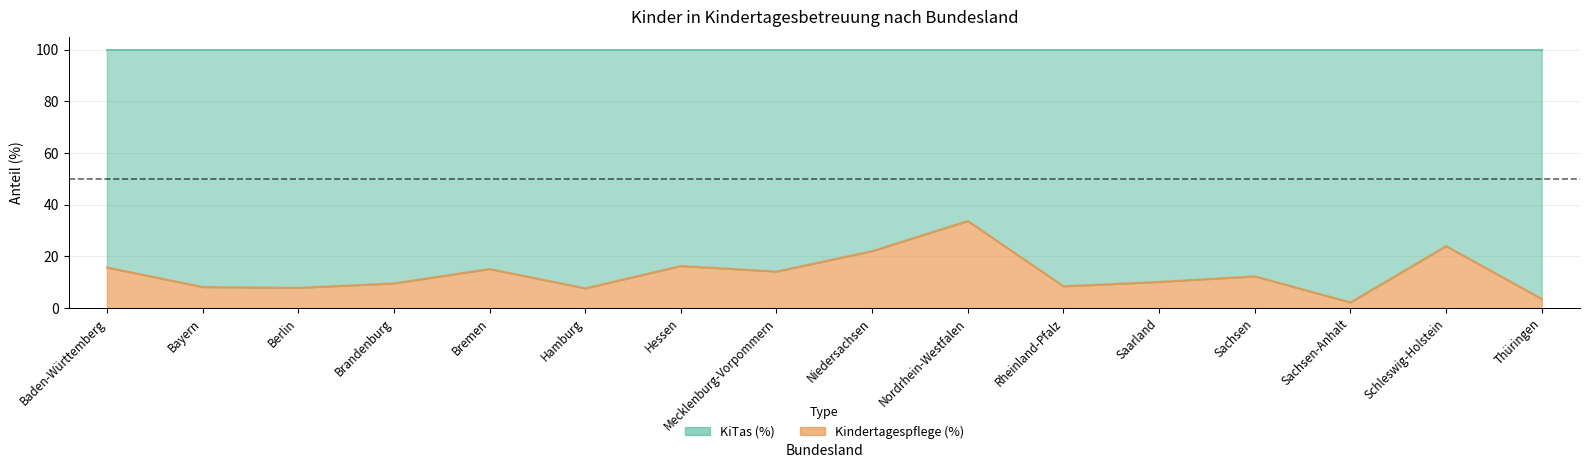

What is the average value?

13.1